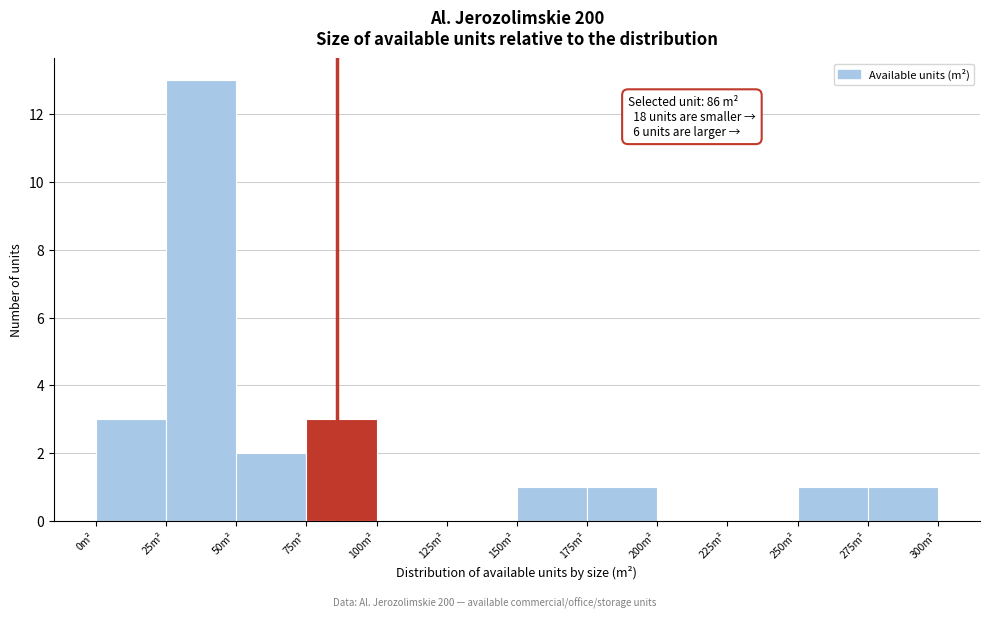

Which range on the x-axis has the tallest bar?

25 to 50